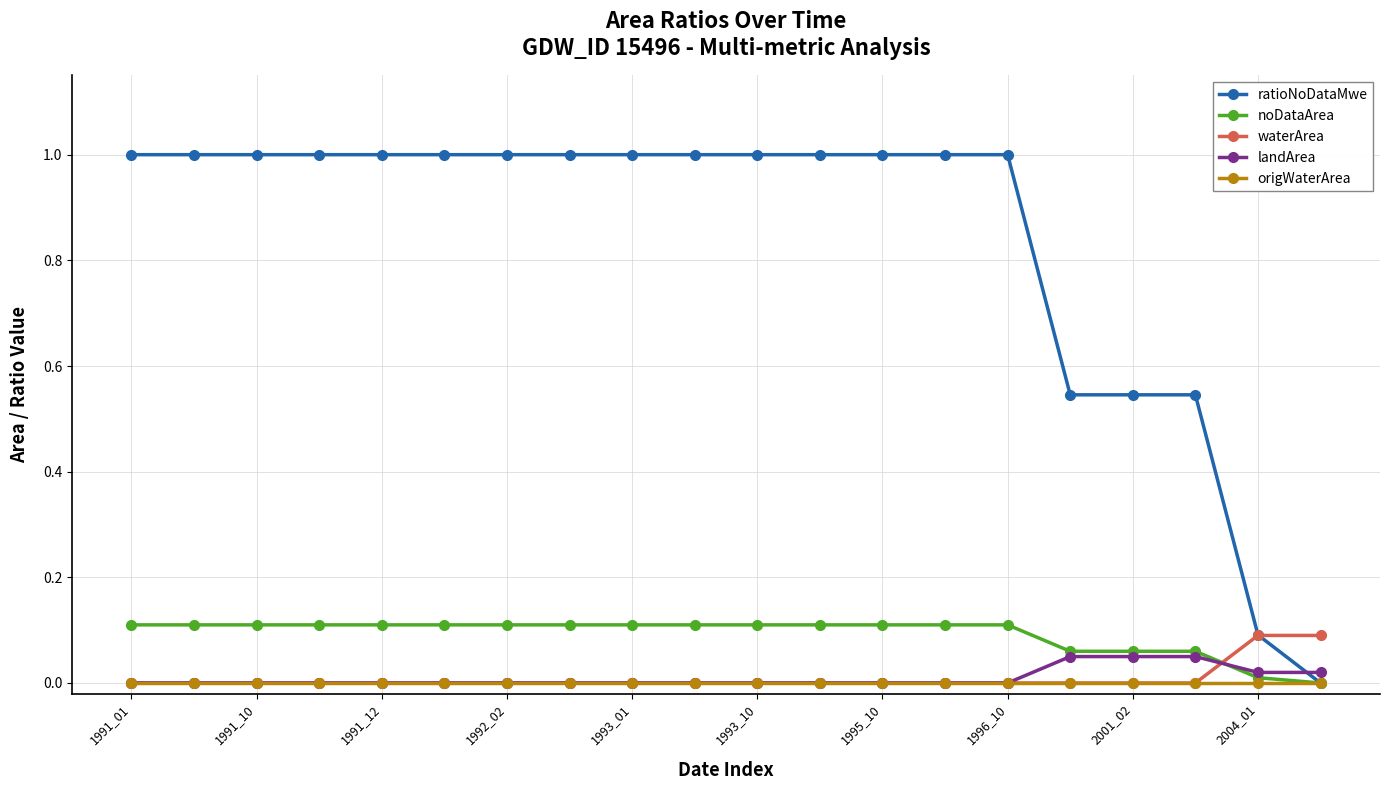

Which series has the largest total across all categories?

ratioNoDataMwe